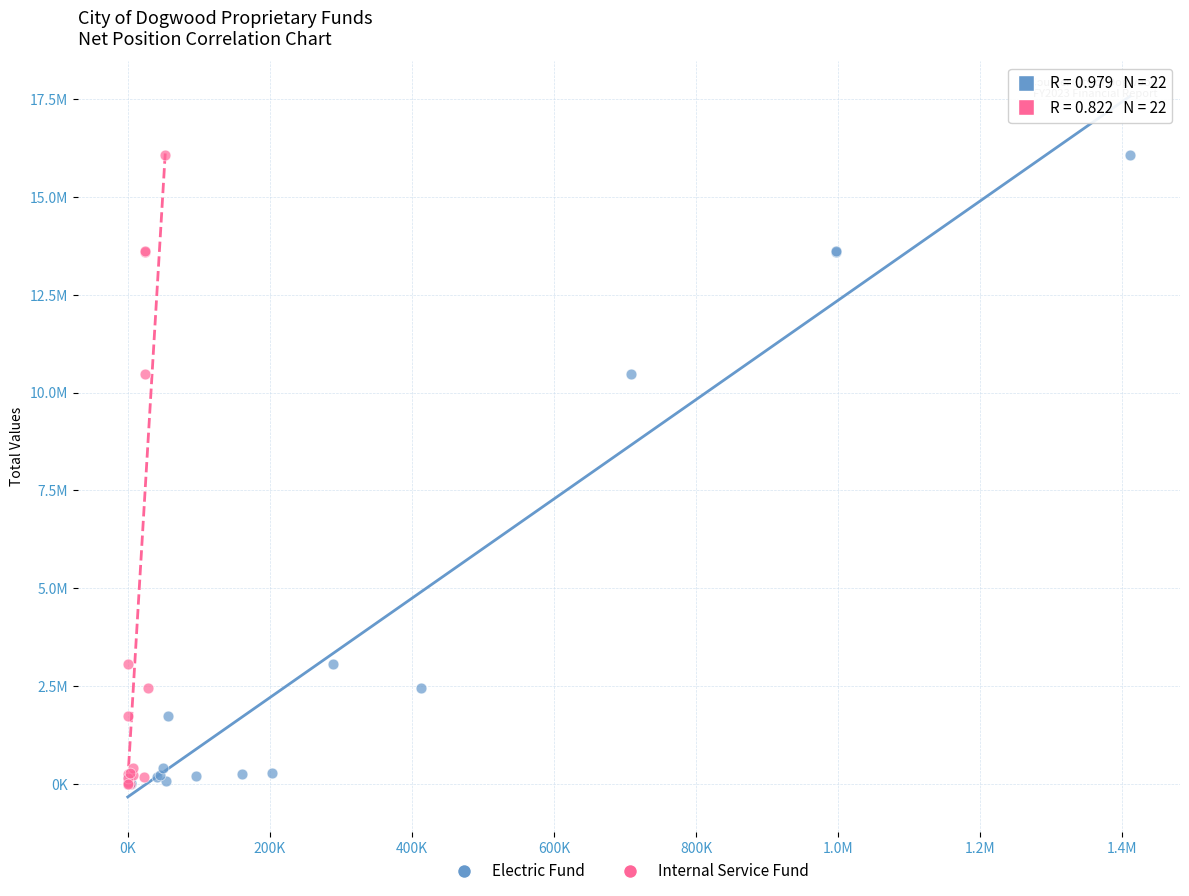

What are all the series names shown in the legend?

Electric Fund, Internal Service Fund